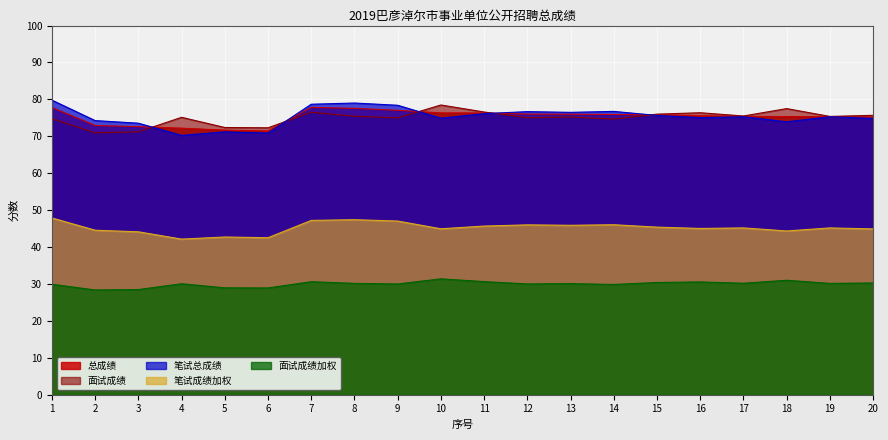

List the labels in order of 面试成绩加权 value, largest first.

10, 18, 11, 7, 16, 15, 20, 17, 8, 19, 13, 4, 12, 9, 1, 14, 5, 6, 3, 2